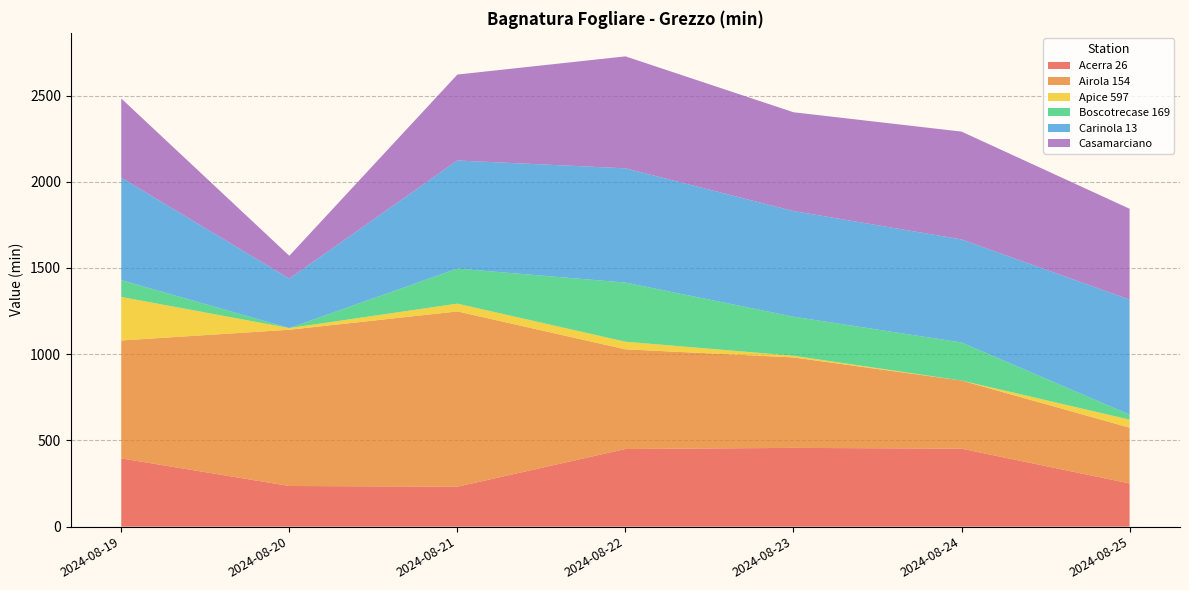

Reading left to right, what are all the values shown in this chart?

Acerra 26: 2024-08-19=395.9	2024-08-20=235.8	2024-08-21=231.5	2024-08-22=450.2	2024-08-23=456.8	2024-08-24=452.2	2024-08-25=250.6
Airola 154: 2024-08-19=683.7	2024-08-20=906.0	2024-08-21=1016.5	2024-08-22=578.2	2024-08-23=524.5	2024-08-24=395.0	2024-08-25=323.3
Apice 597: 2024-08-19=252.5	2024-08-20=9.8	2024-08-21=45.2	2024-08-22=44.1	2024-08-23=9.7	2024-08-24=0.0	2024-08-25=46.7
Boscotrecase 169: 2024-08-19=97.5	2024-08-20=0.0	2024-08-21=203.3	2024-08-22=342.8	2024-08-23=226.6	2024-08-24=220.7	2024-08-25=29.2
Carinola 13: 2024-08-19=594.1	2024-08-20=286.7	2024-08-21=627.0	2024-08-22=662.7	2024-08-23=612.5	2024-08-24=597.8	2024-08-25=666.9
Casamarciano: 2024-08-19=459.2	2024-08-20=132.5	2024-08-21=498.2	2024-08-22=649.2	2024-08-23=573.0	2024-08-24=625.2	2024-08-25=526.8